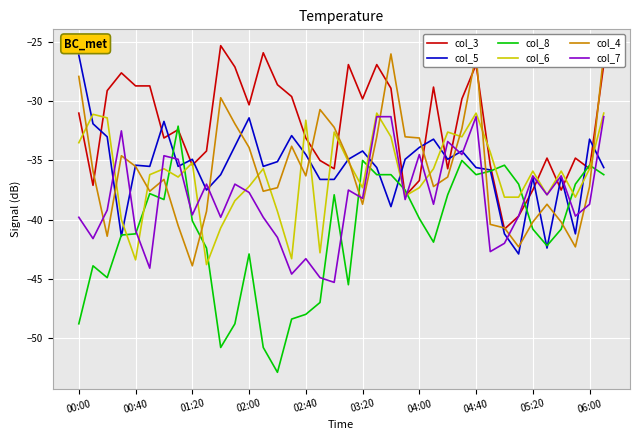

How many intersections are there between col_4 and col_3?

10